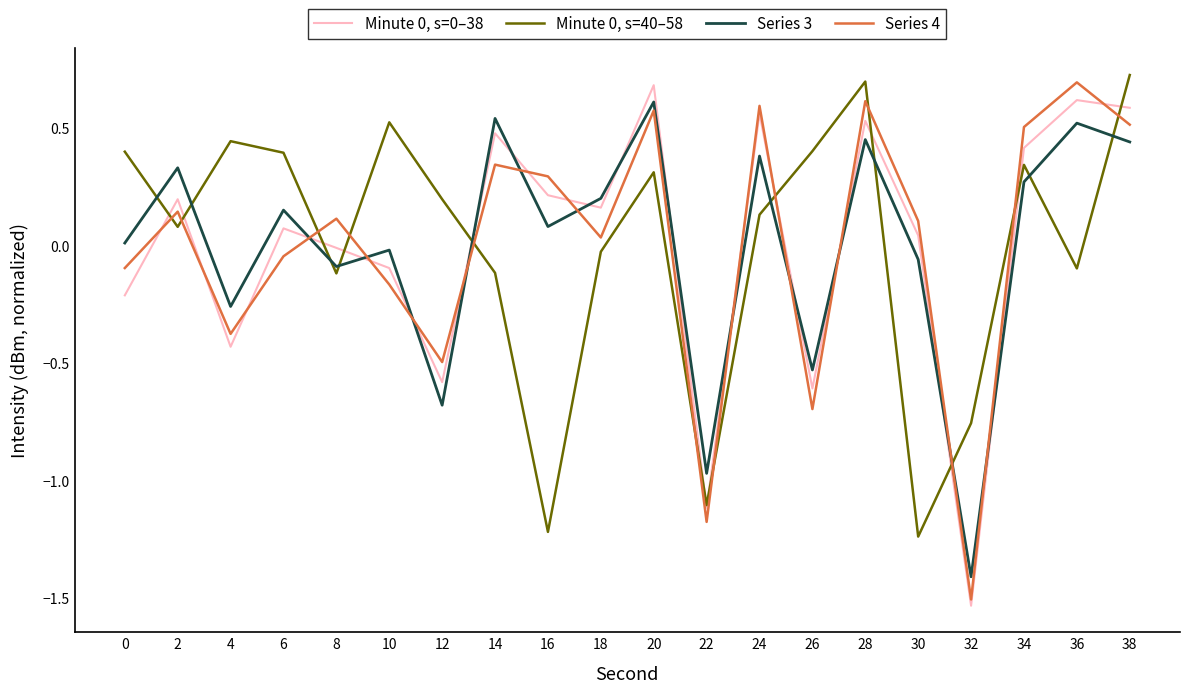

At which label does Series 3 reach its peak?

20